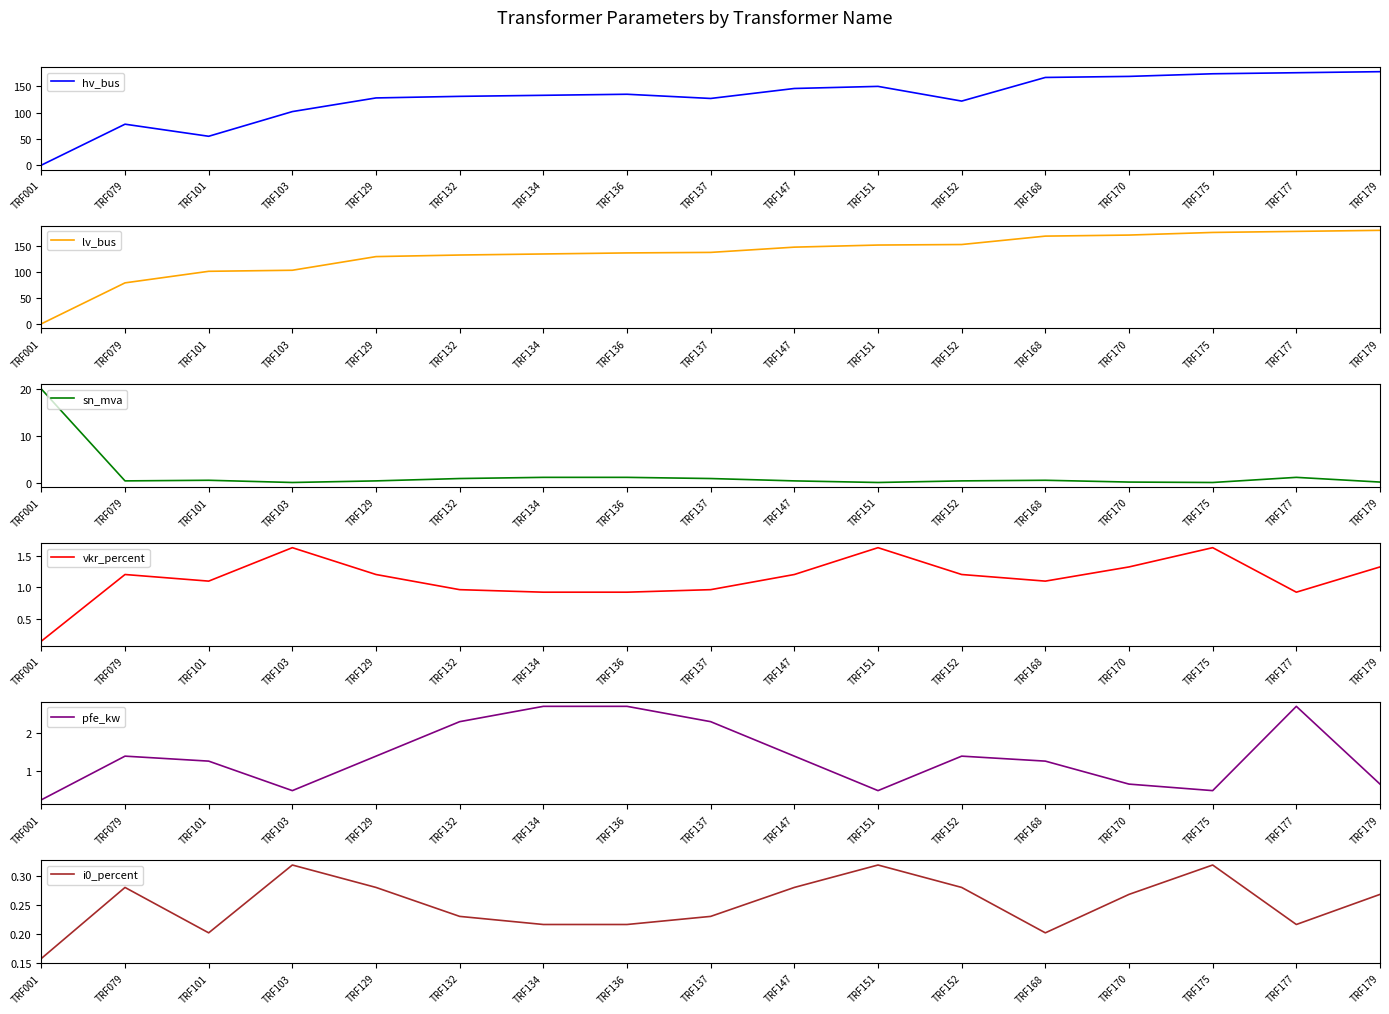

What is the difference between the pfe_kw values at TRF151 and TRF001?

0.2